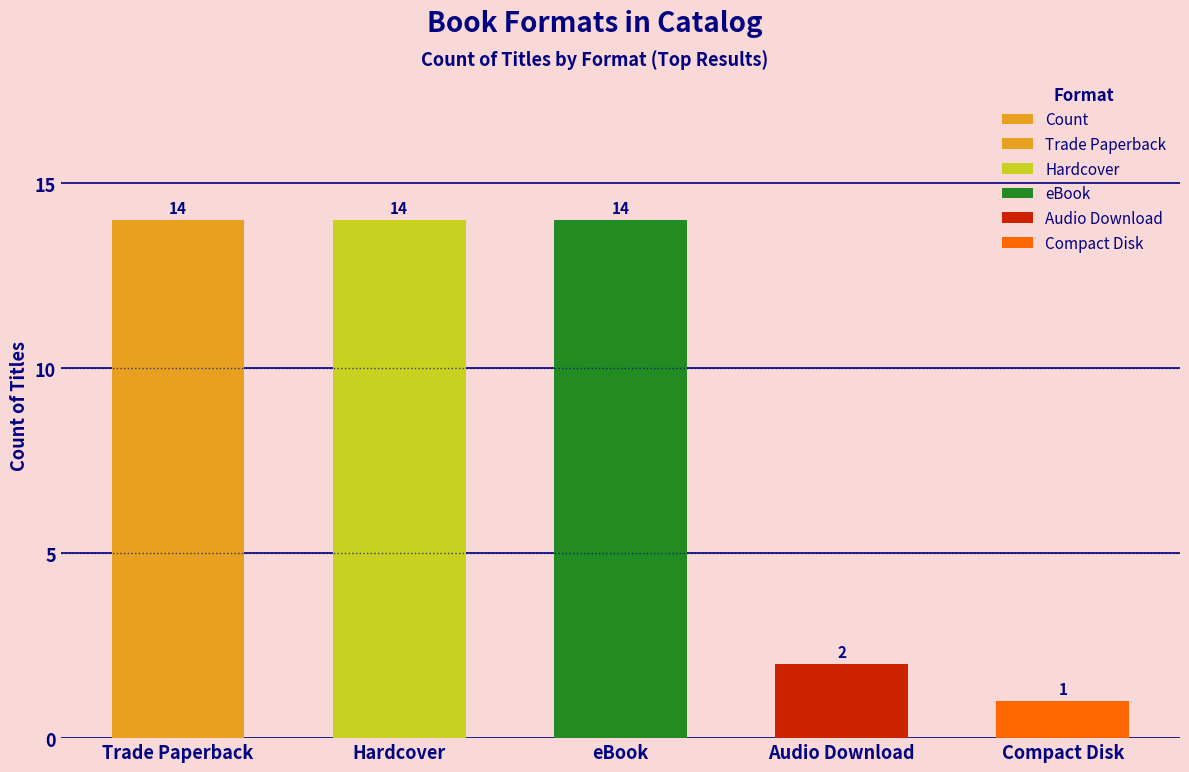

List the labels in order of value, smallest first.

Compact Disk, Audio Download, Trade Paperback, Hardcover, eBook